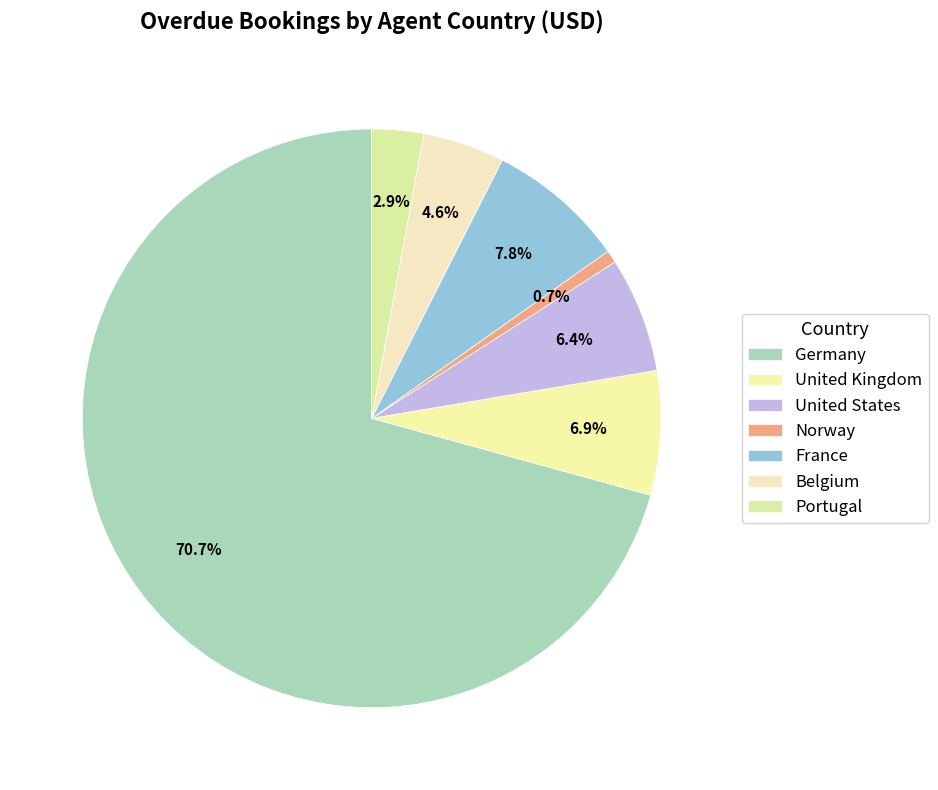

What percentage is the France slice, to the nearest percent?

8%